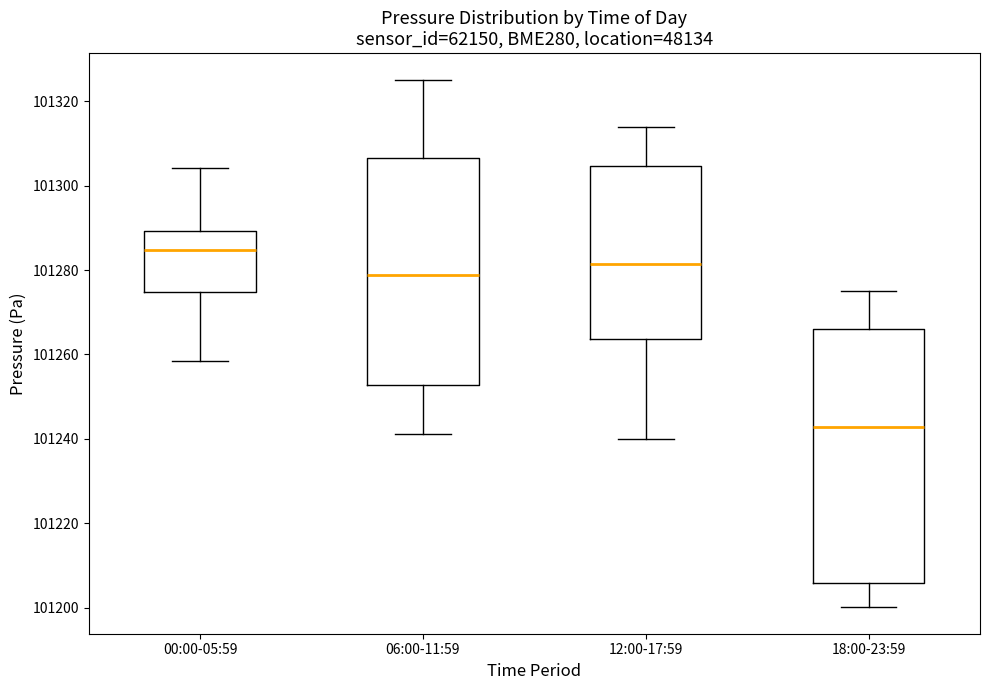

Comparing the boxes themselves (not the whiskers), which one is the tallest?

18:00-23:59